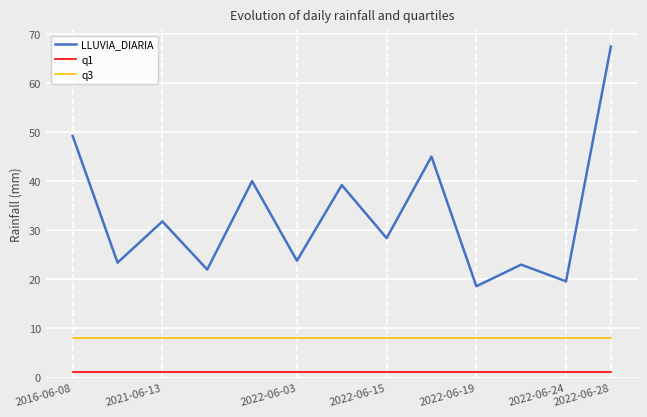

True or false: LLUVIA_DIARIA and q3 intersect in this chart.

False